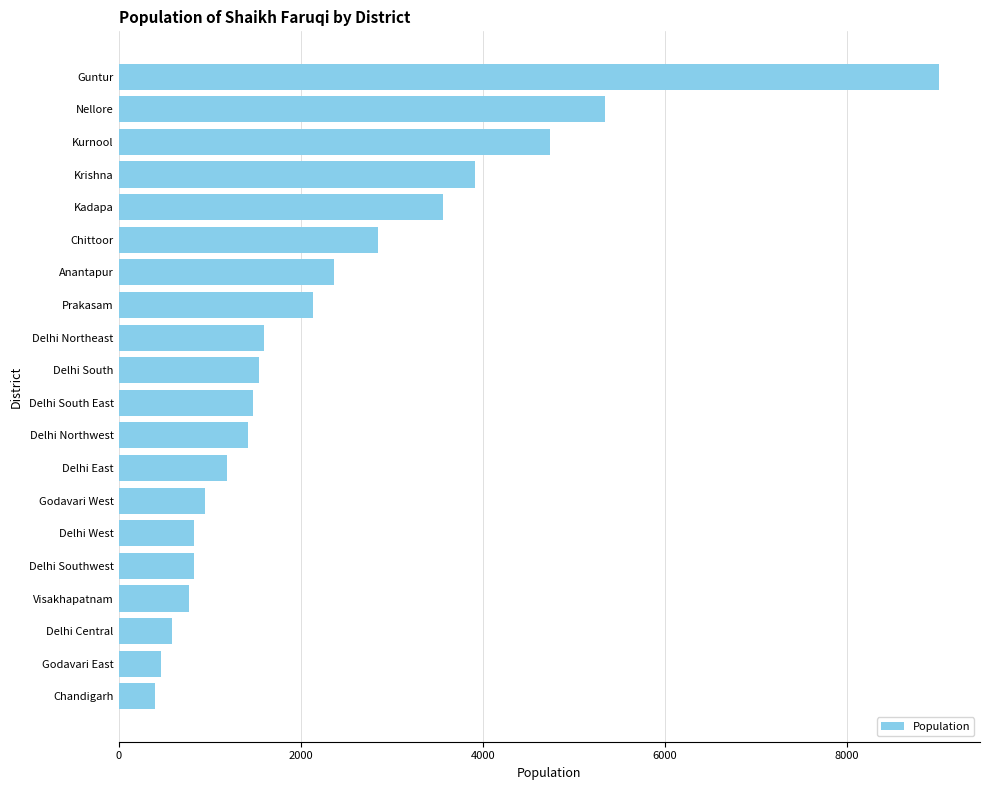

What is the minimum value shown in the chart?

400